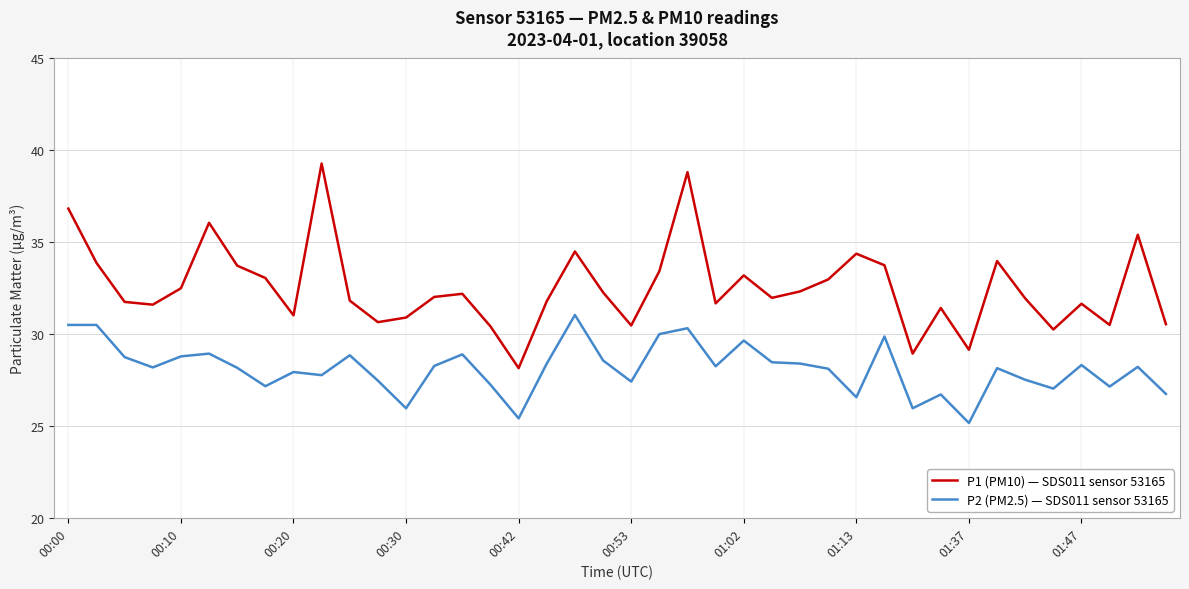

What is the difference between the maximum and minimum values in the P2 (PM2.5) — SDS011 sensor 53165 series?

5.9